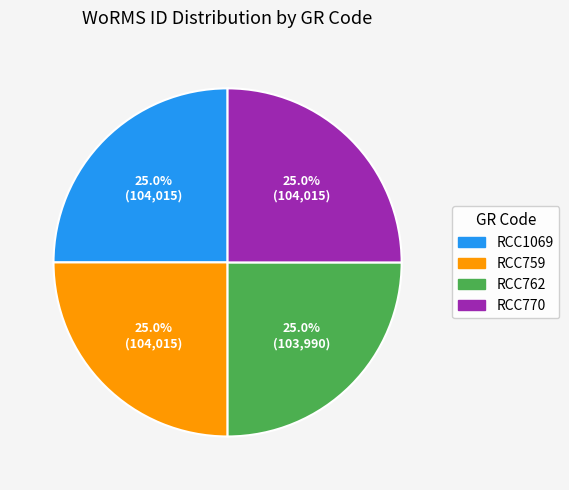

What percentage is the RCC1069 slice, to the nearest percent?

25%